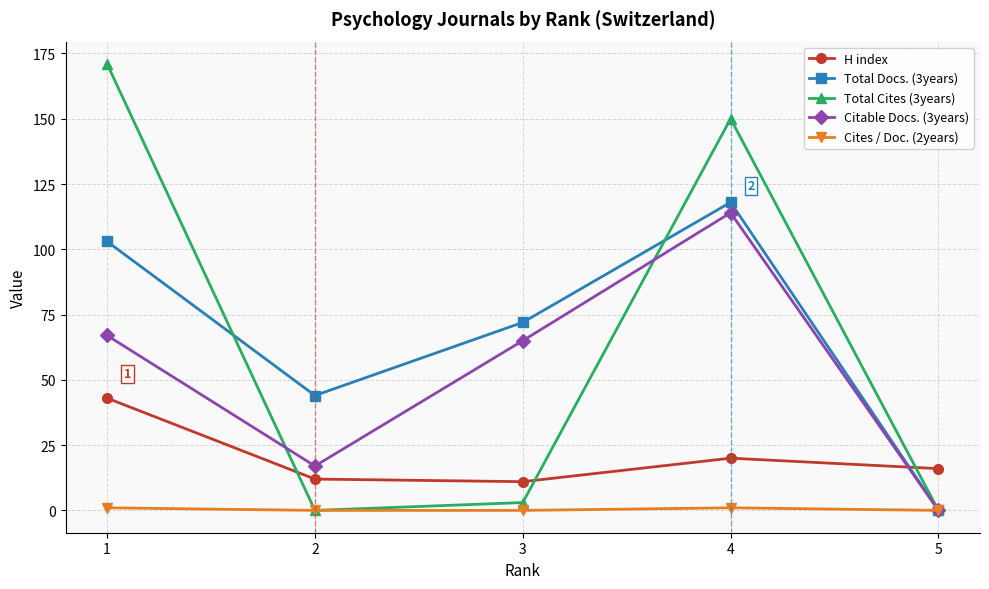

How many interior local peaks does the Total Docs. (3years) series have?

1